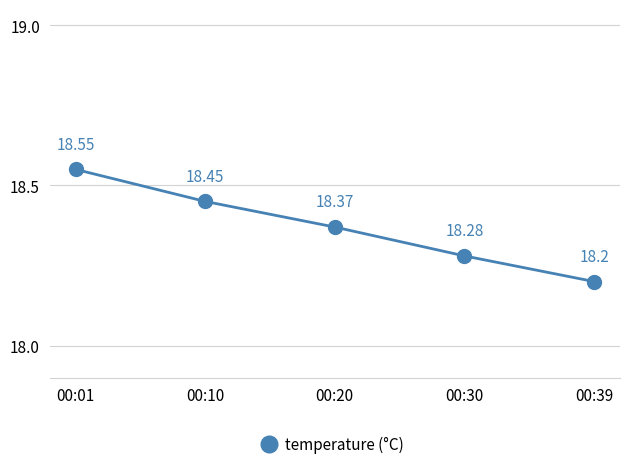

Approximately how many times larger is the value at 00:01 compared to 00:10?

1.0